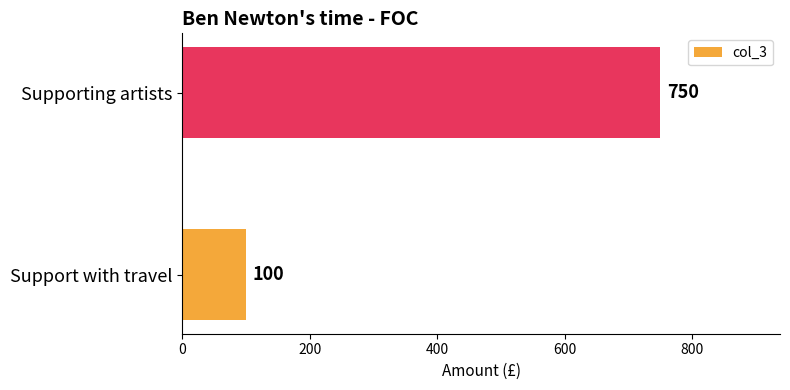

What is the difference between the maximum and minimum values?

650